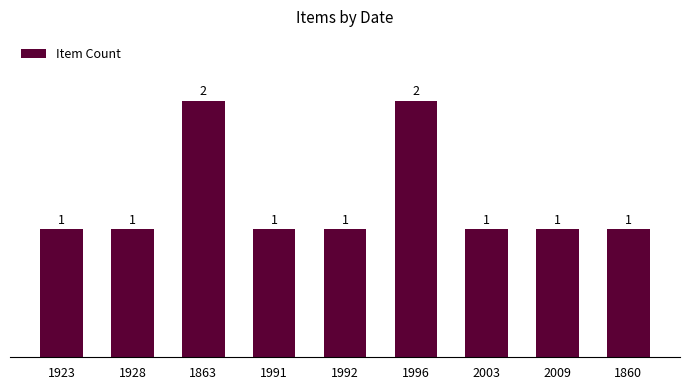

What is the value of the 4th bar from the left?

1